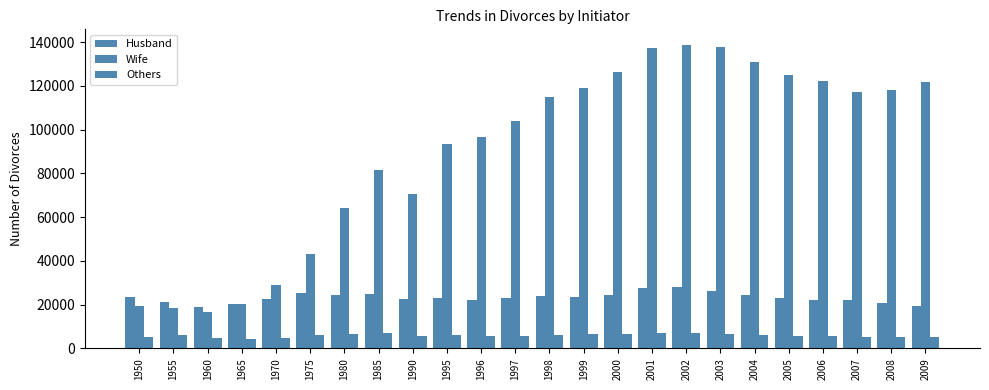

What is the minimum value for Others?

4430